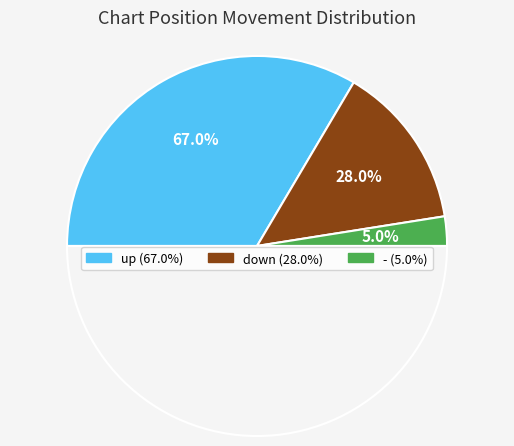

The up slice represents 67% of the pie. True or false?

True